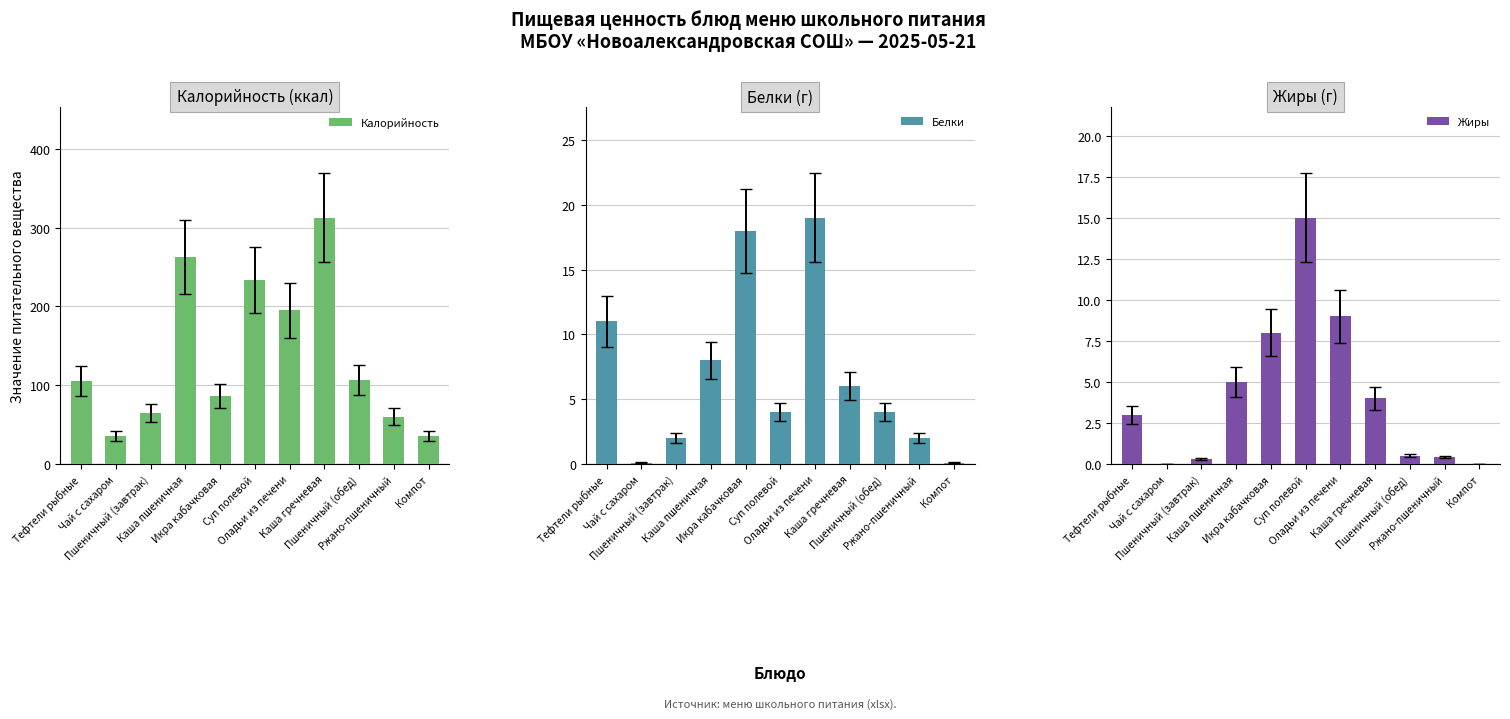

What position from the right is Оладьи из печени?

5